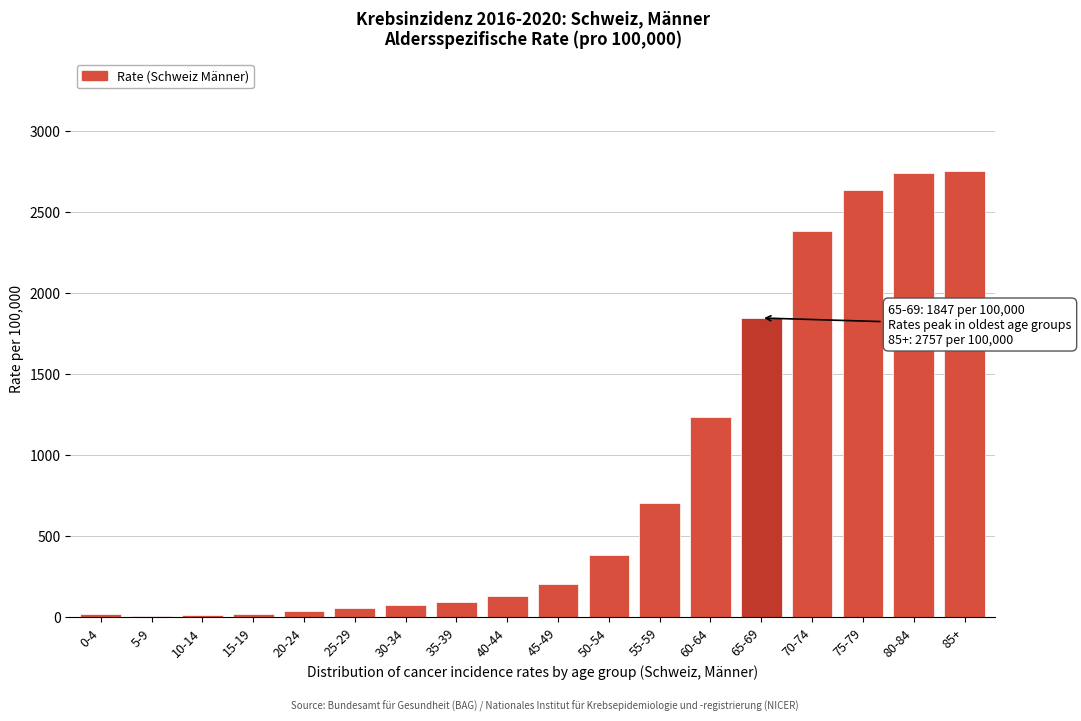

What is the difference between the second highest and minimum values?

2732.7